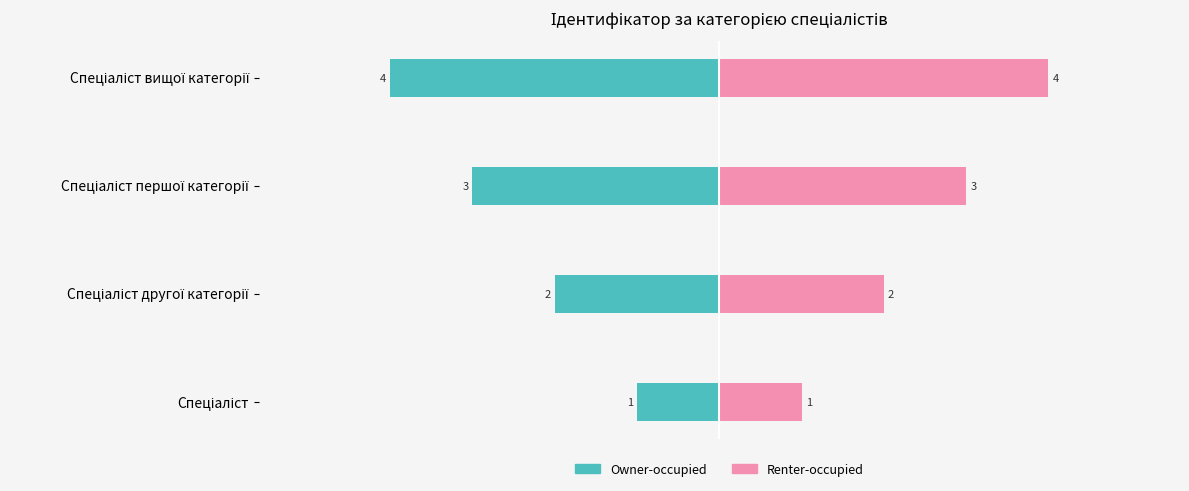

Which series changed the most between −6 and −2?

Owner-occupied